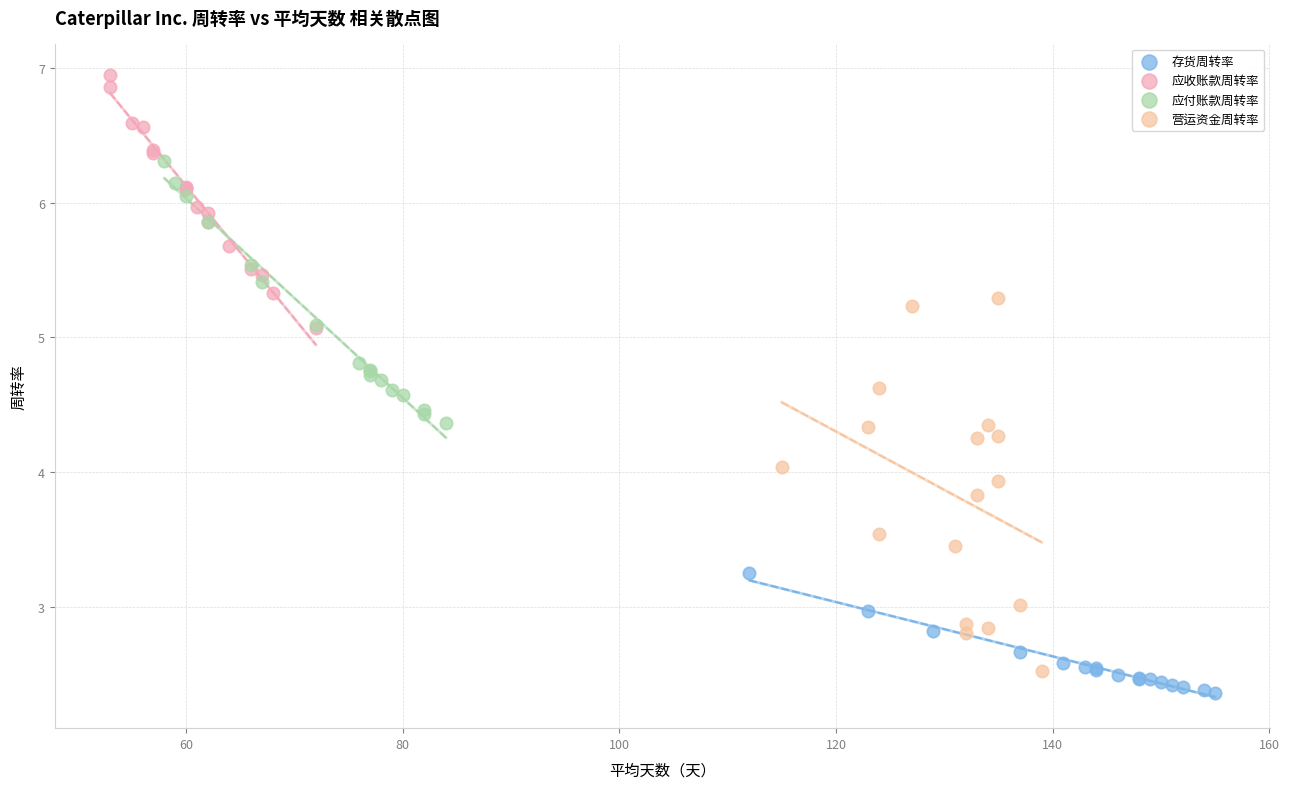

Which series contains the highest Y value?

应收账款周转率